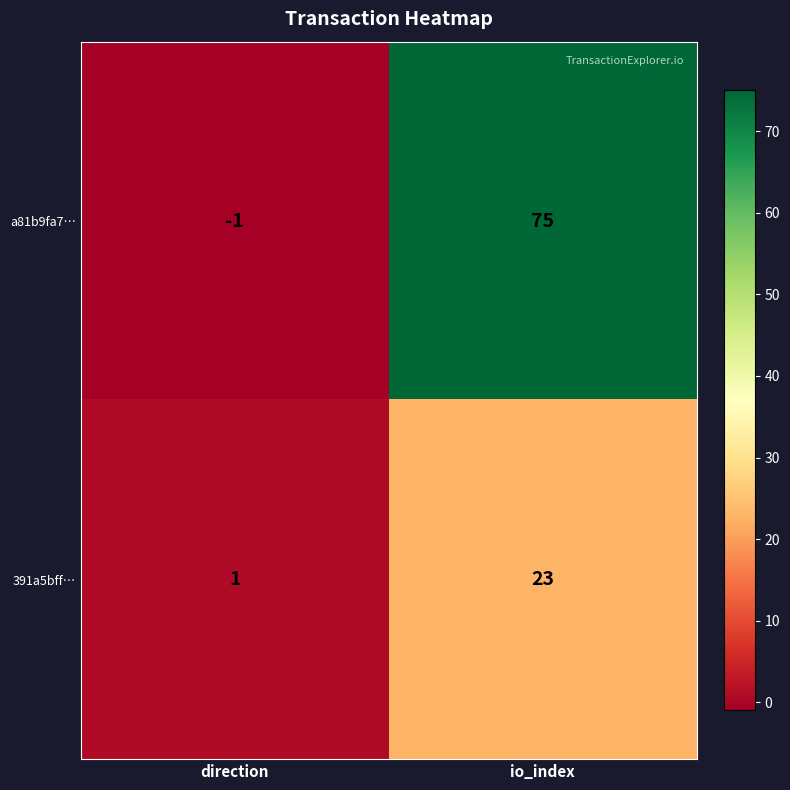

At which category is the sum across all series the highest?

io_index